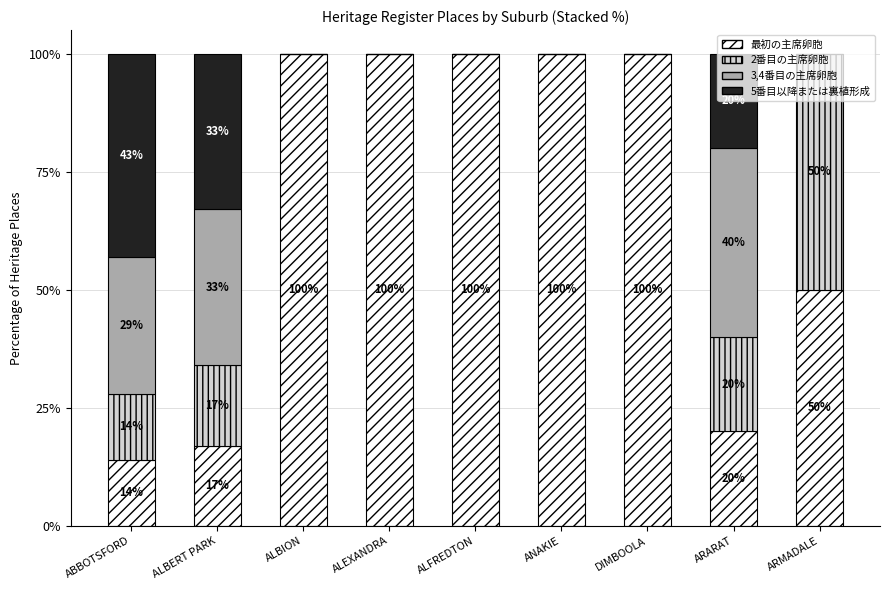

True or false: 最初の主席卵胞 has a value of 34 at ALBION.

False